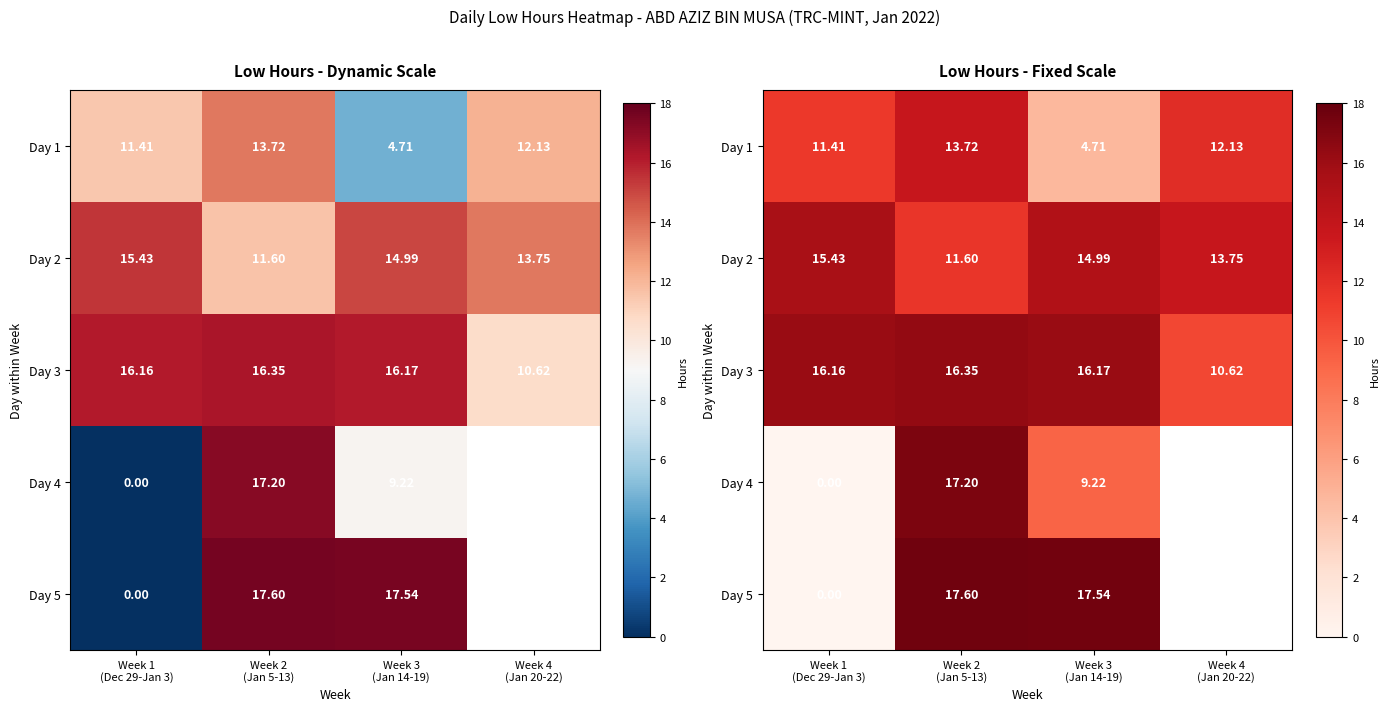

Count the number of data series in this chart.

5